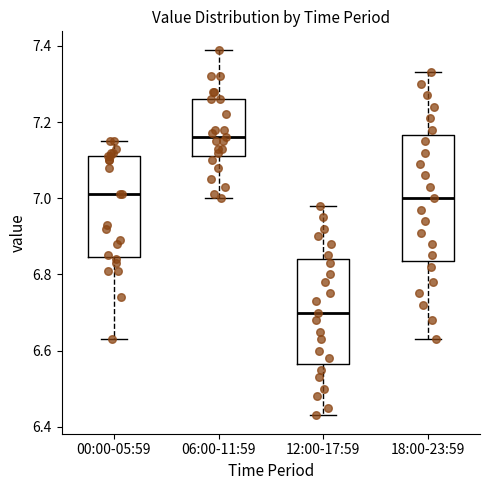

Which box's median line is the lowest?

12:00-17:59